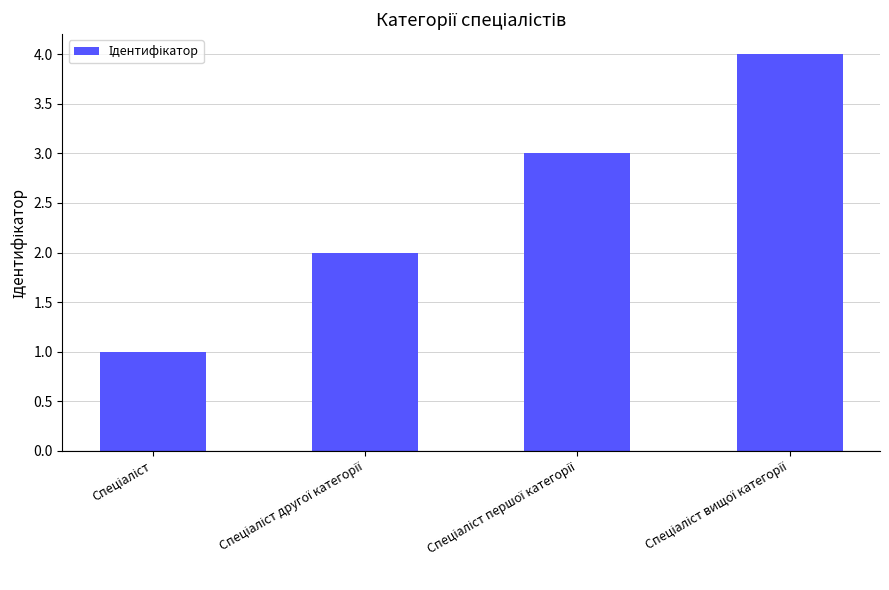

What is the greatest value displayed?

4